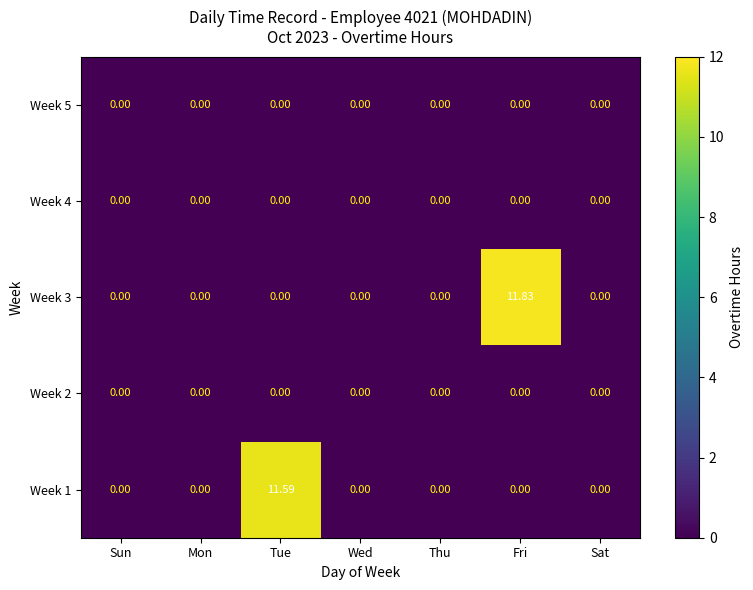

At which category is the sum across all series the highest?

Fri